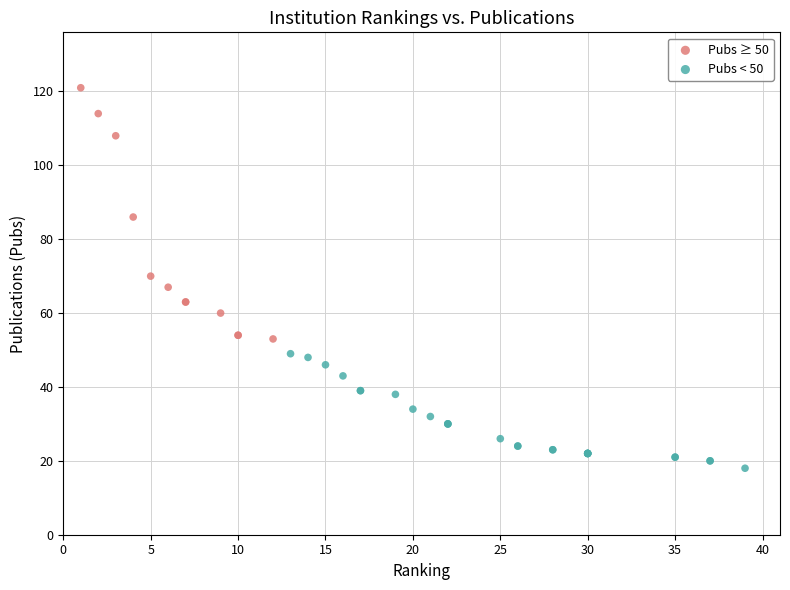

Which series reaches the minimum Y coordinate?

Pubs < 50